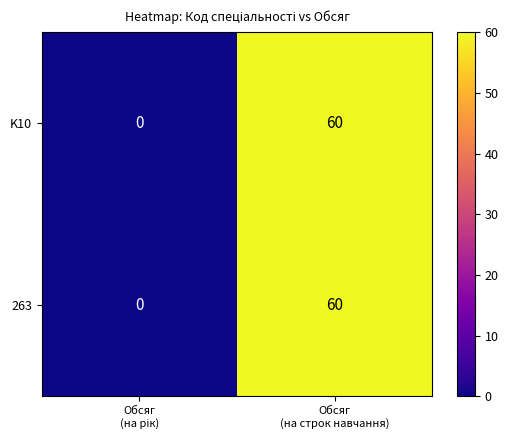

What is the difference between the maximum and minimum values in the 263 series?

60